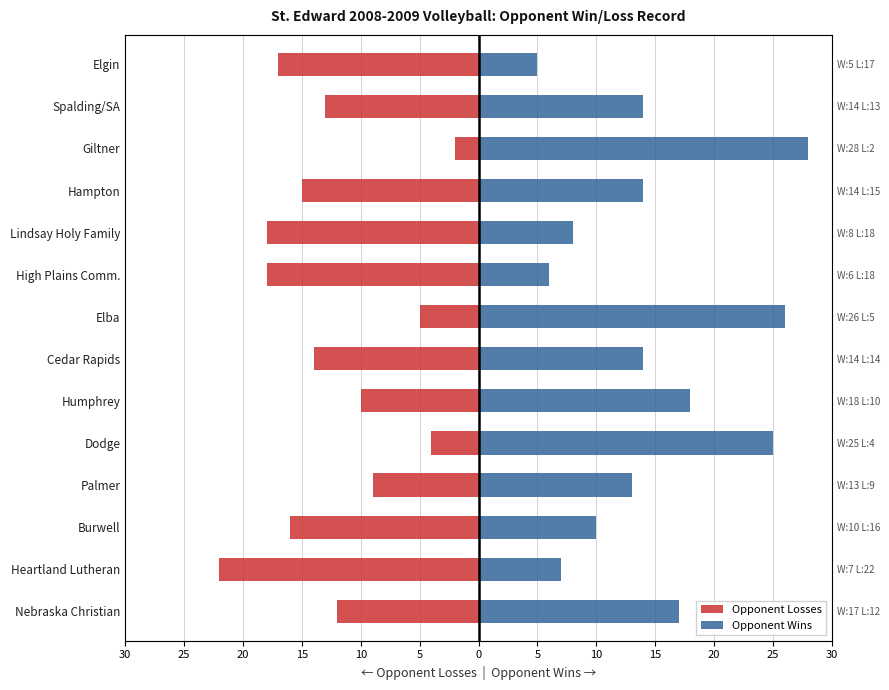

Is it true that Opponent Losses equals -5 at Elba?

True